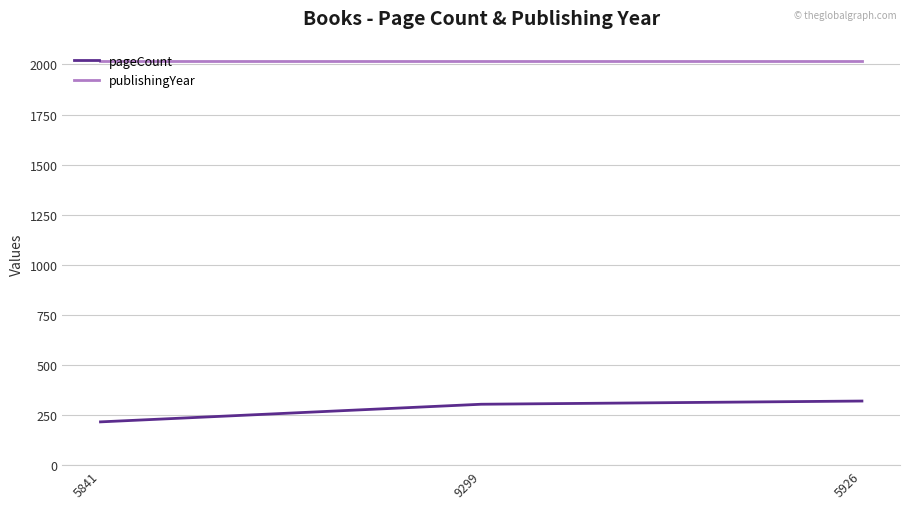

Which category has the lowest value in the pageCount series?

5841